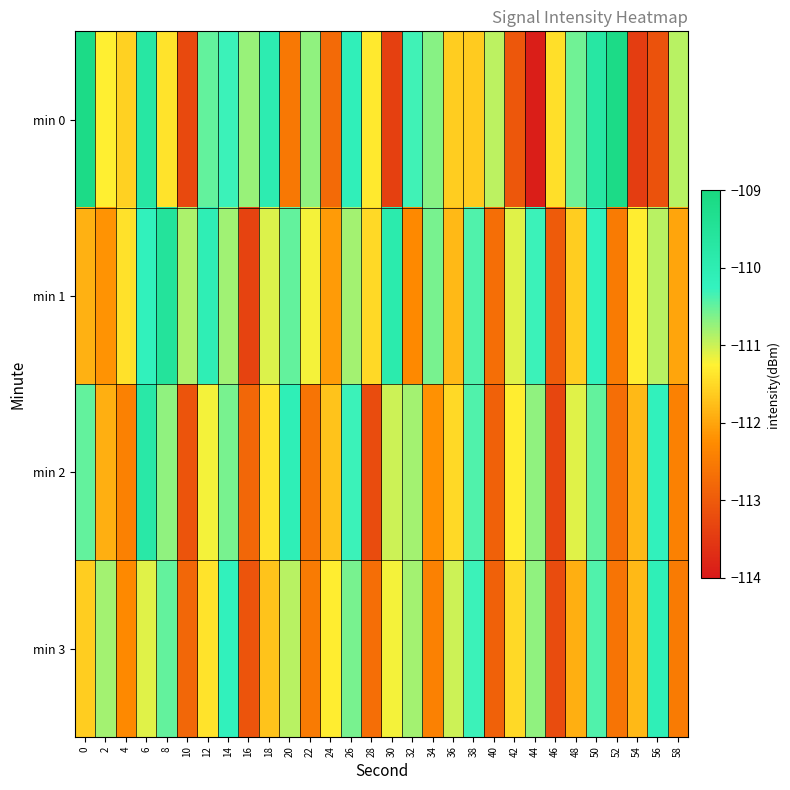

What is the maximum value shown in the chart?

-109.2